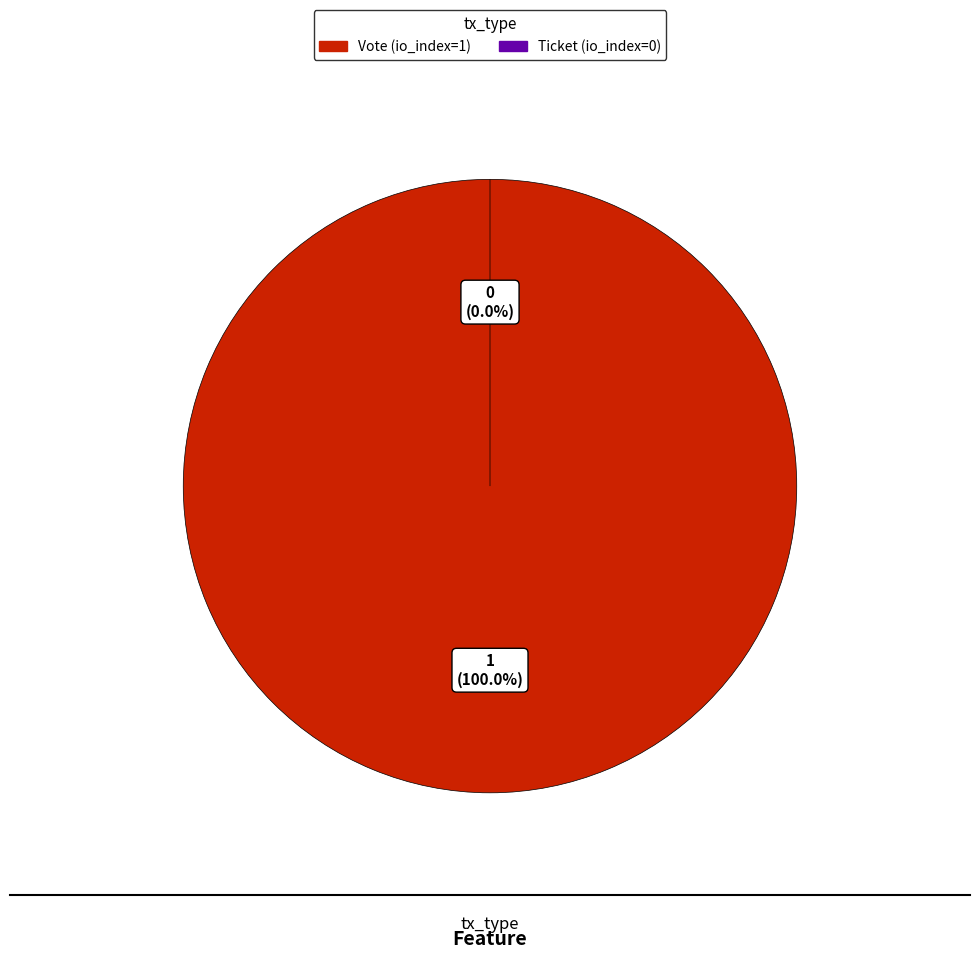

True or false: Ticket (io_index=0) accounts for 8% of the total.

False